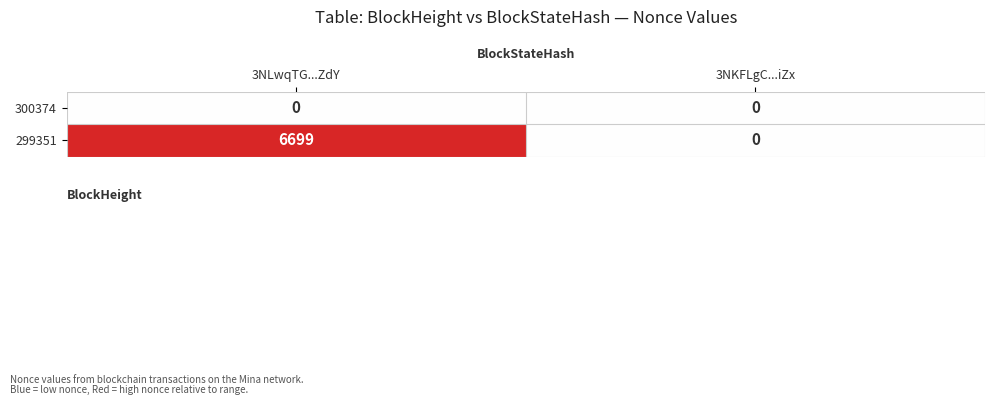

Which category has the lowest value in the 299351 series?

3NKFLgC...iZx